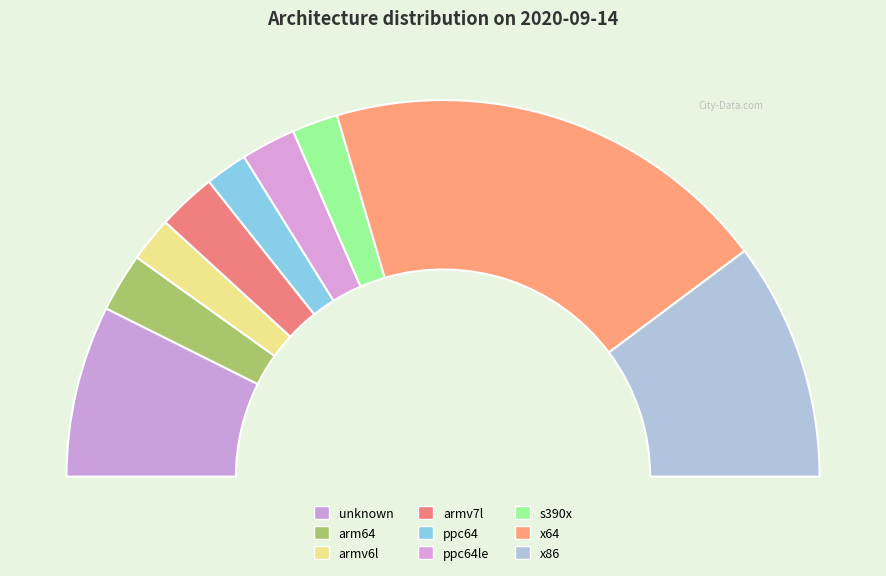

What is the largest slice in the pie chart?

x64